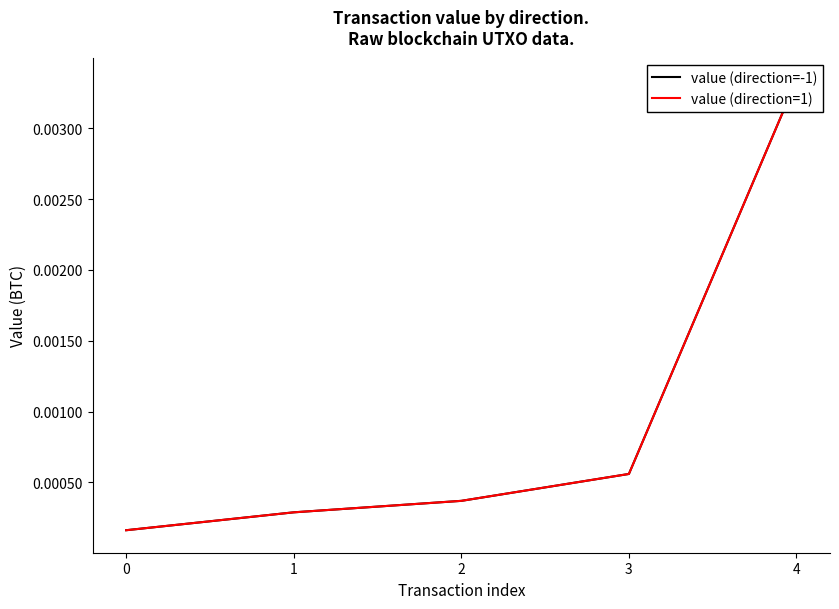

The value of value (direction=-1) at 4 is 0.0. True or false?

False